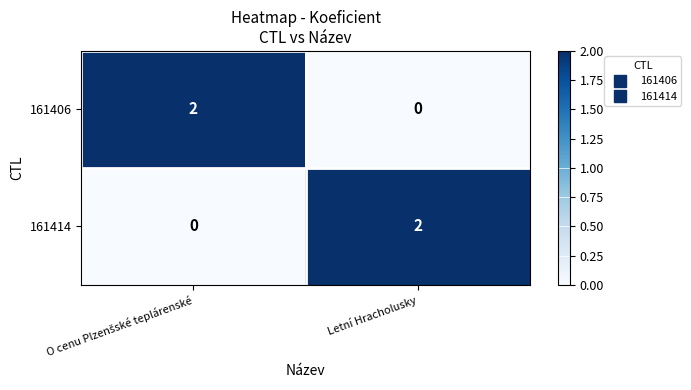

Reading left to right, list all the values displayed in this chart.

161406: 2	0
161414: 0	2